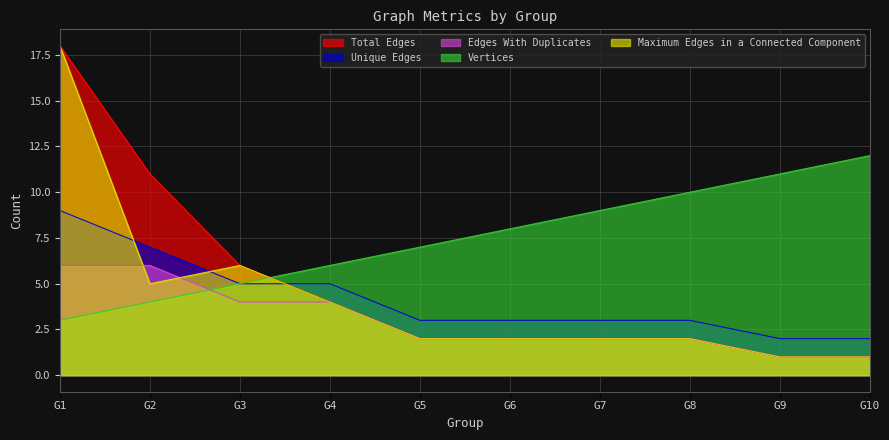

Is it true that Edges With Duplicates equals 3 at G3?

False